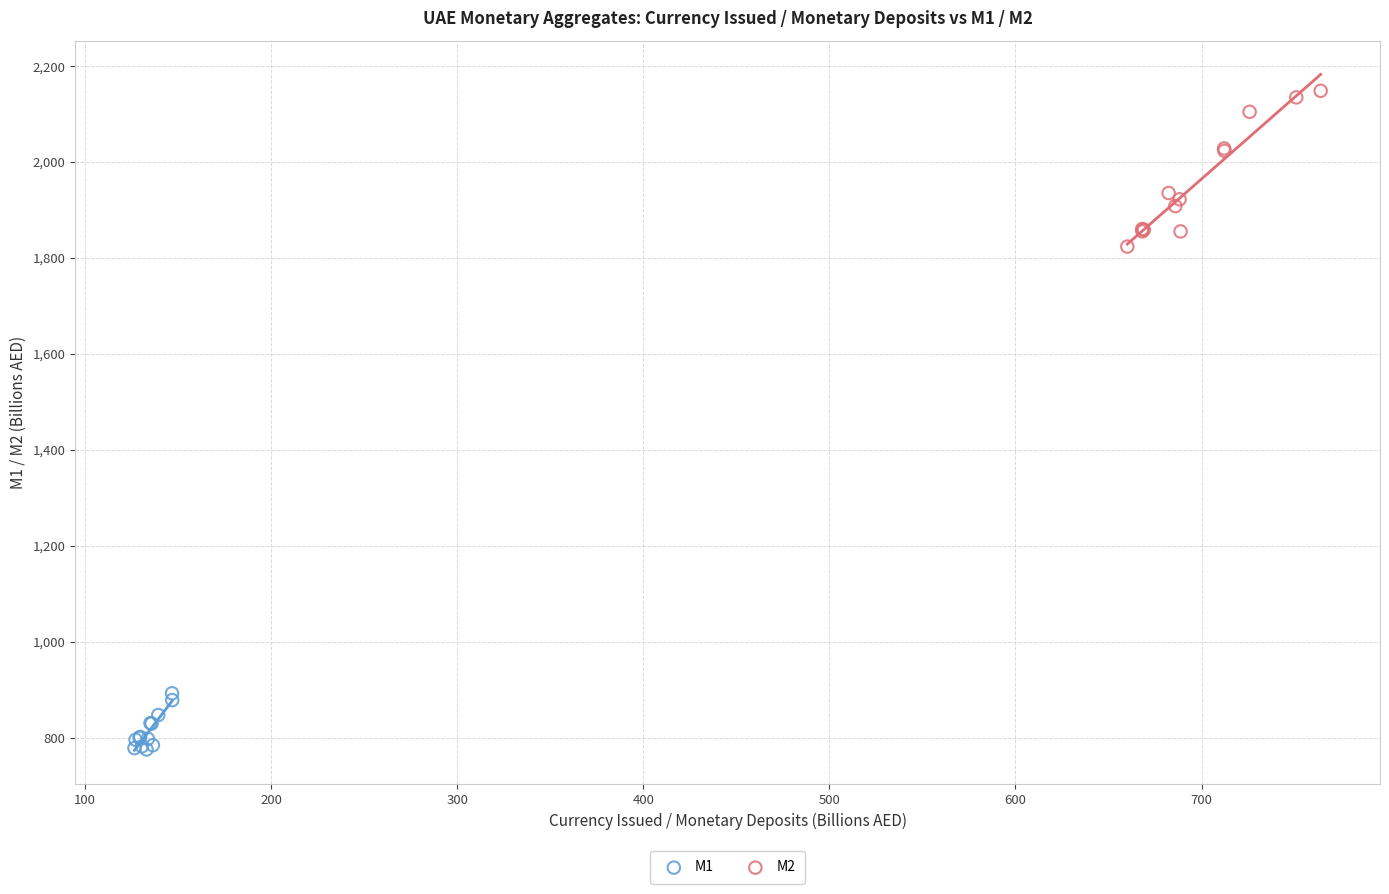

Which series reaches the minimum Y coordinate?

M1